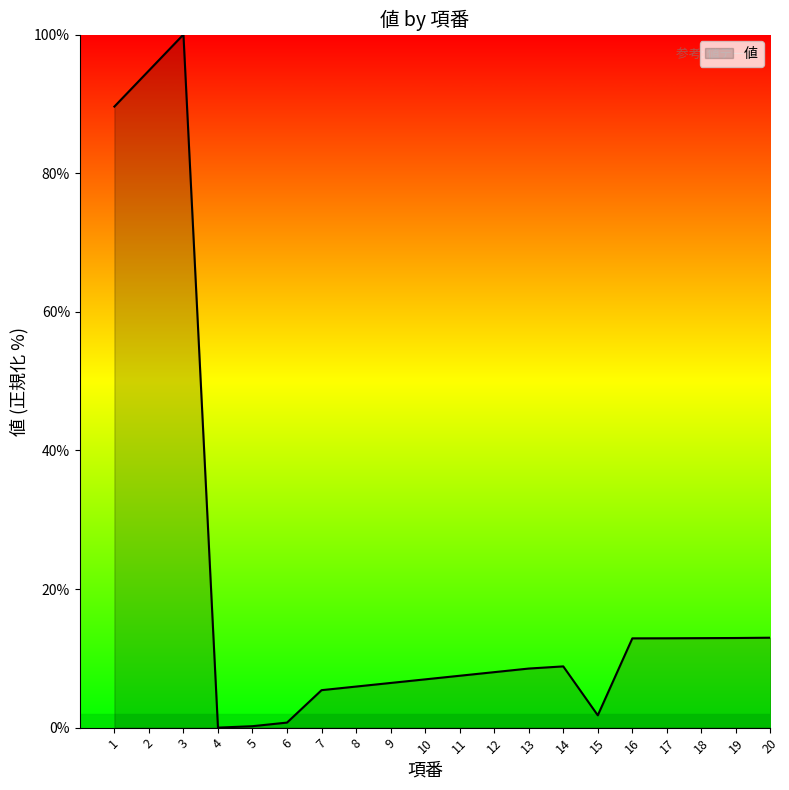

Is it true that the value at 9 is 6.4?

True